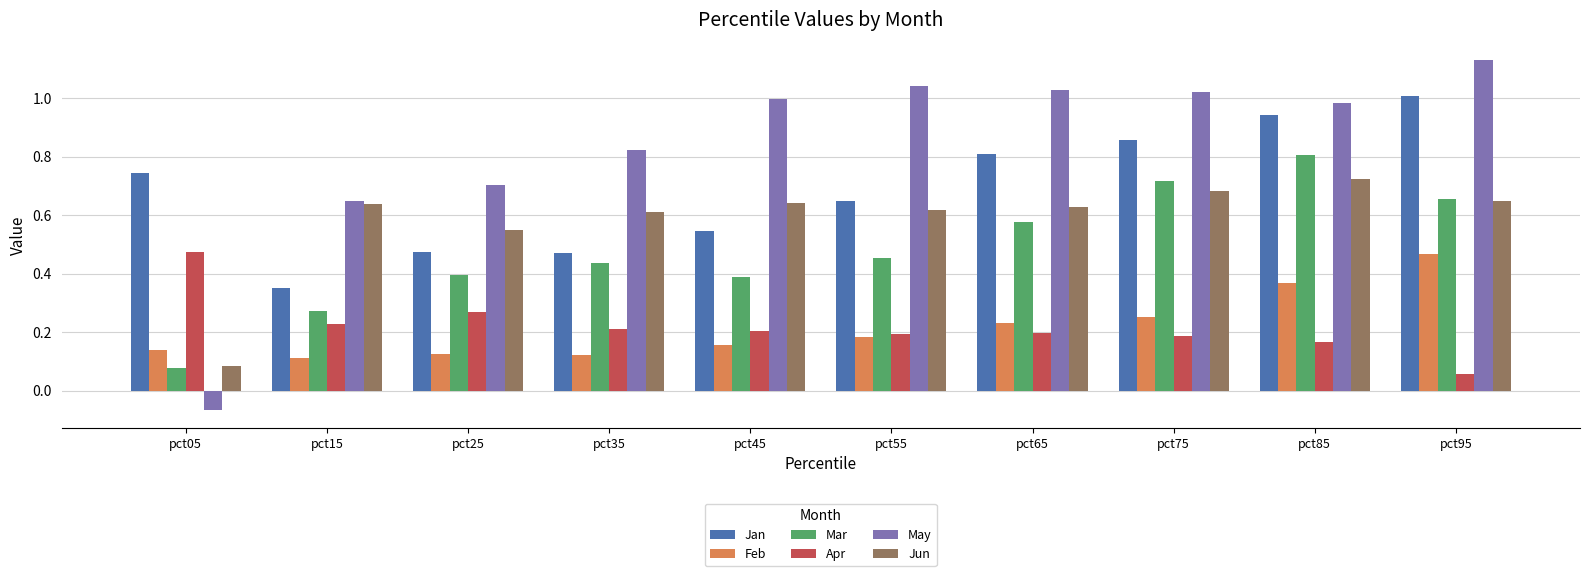

Which series has the largest range (max minus min)?

May